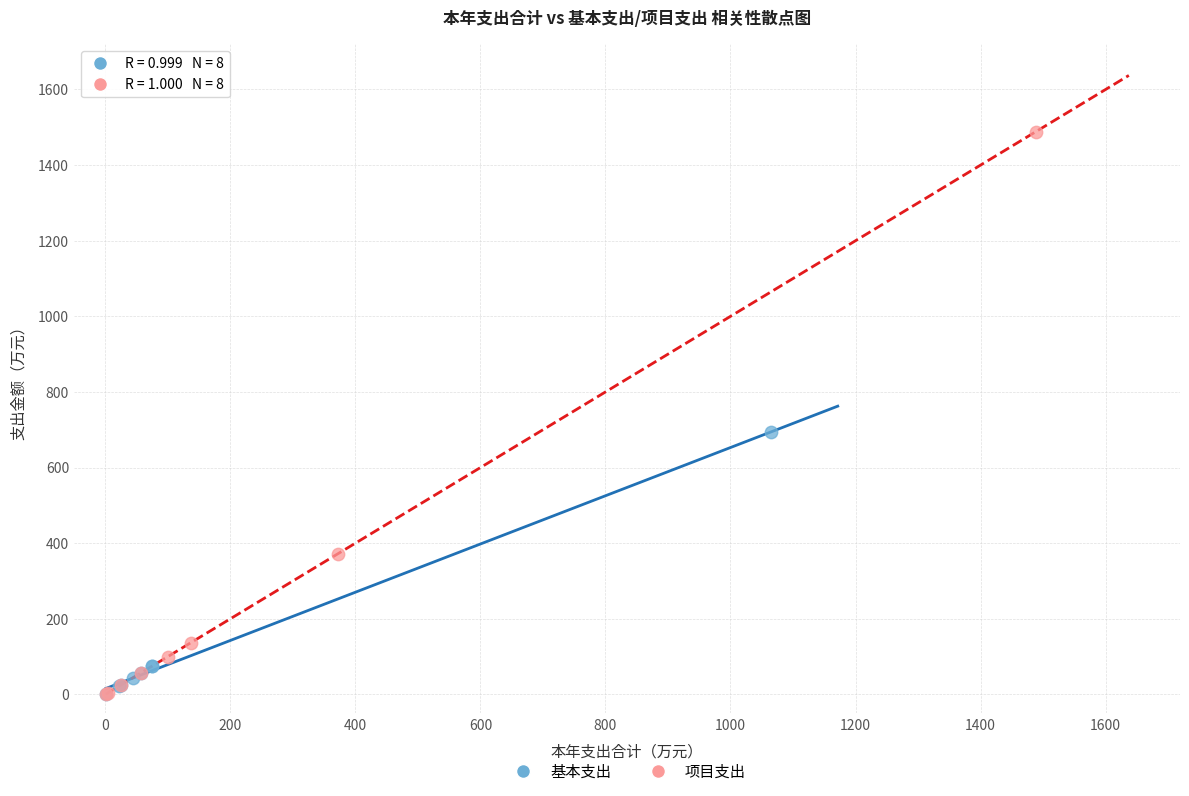

Which series contains the highest Y value?

项目支出